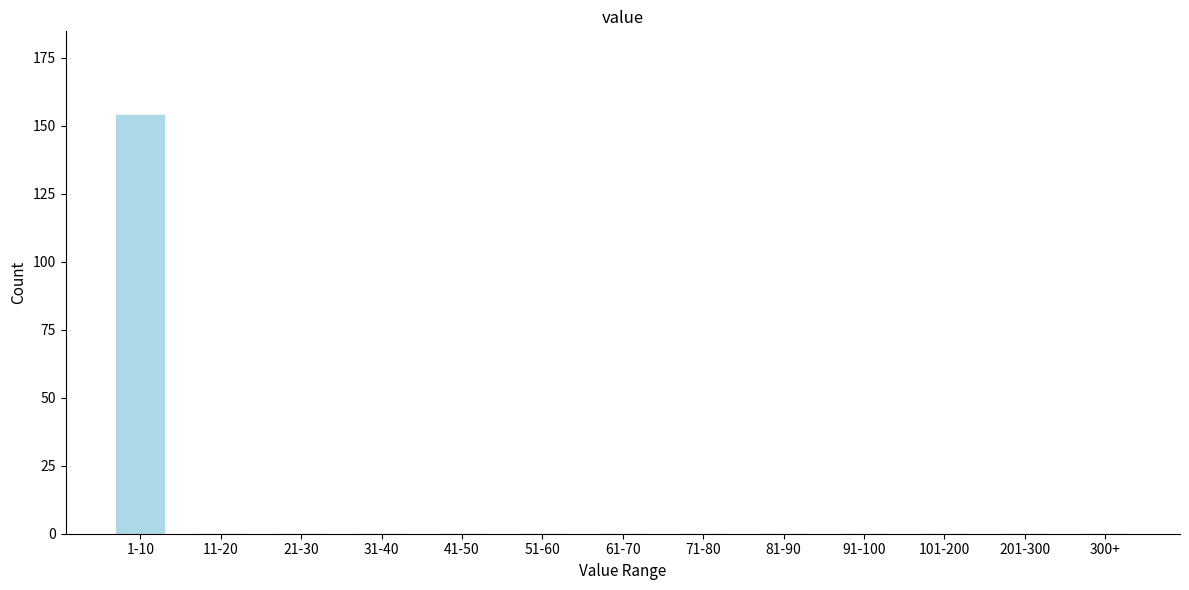

Reading left to right, what are all the values shown in this chart?

1-10=154	11-20=0	21-30=0	31-40=0	41-50=0	51-60=0	61-70=0	71-80=0	81-90=0	91-100=0	101-200=0	201-300=0	300+=0